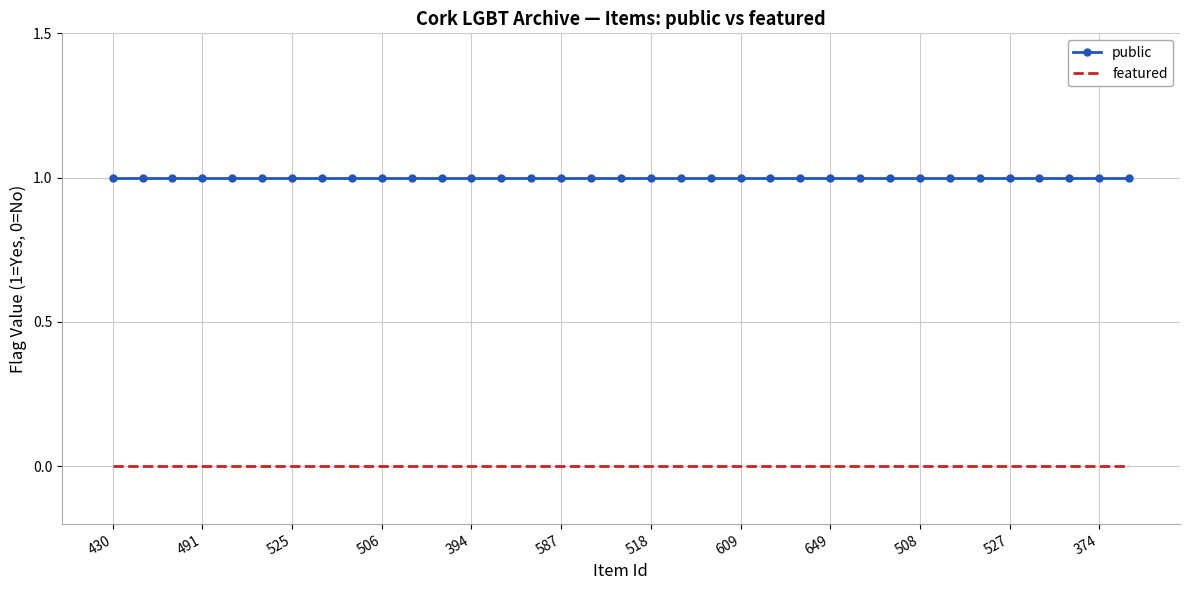

Rank the series by their maximum value, from lowest to highest.

featured, public